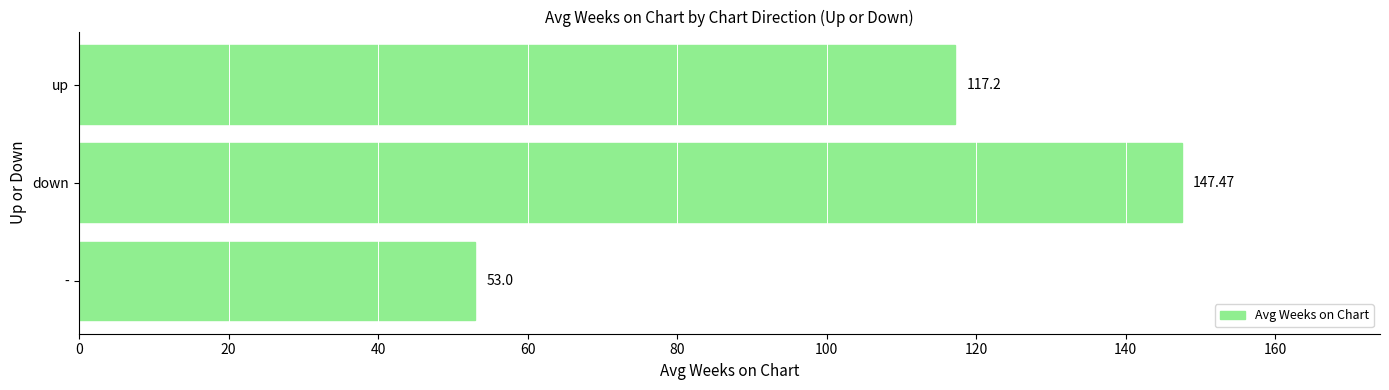

Does the chart contain stacked bars?

No